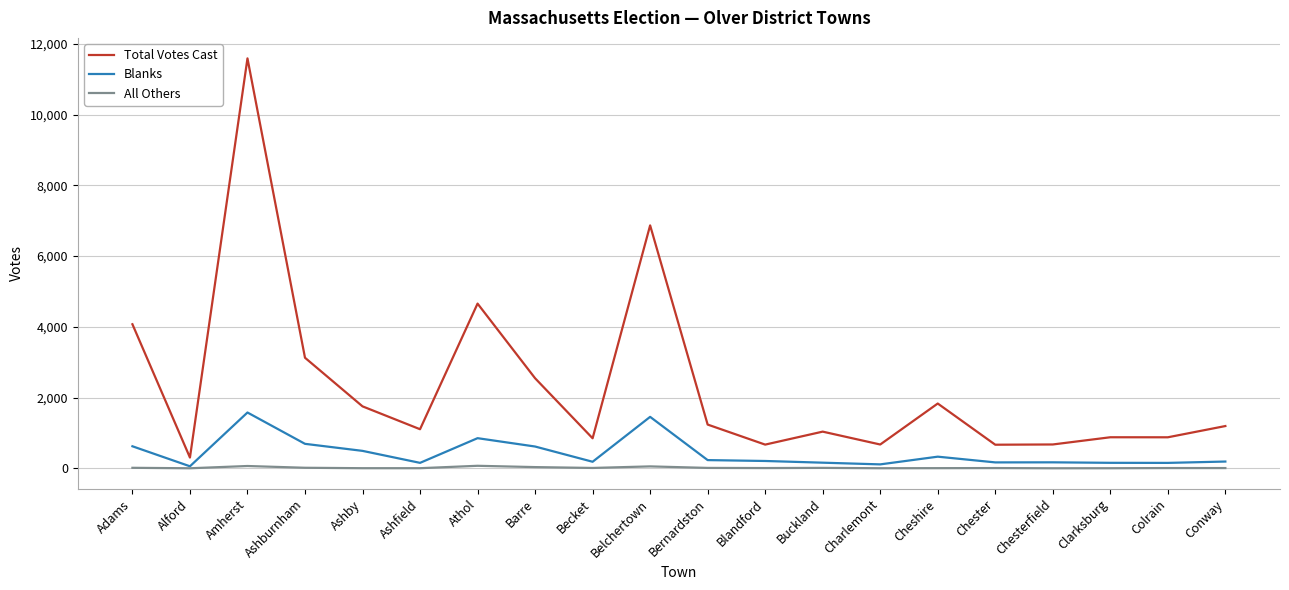

Which series has the largest total across all categories?

Total Votes Cast